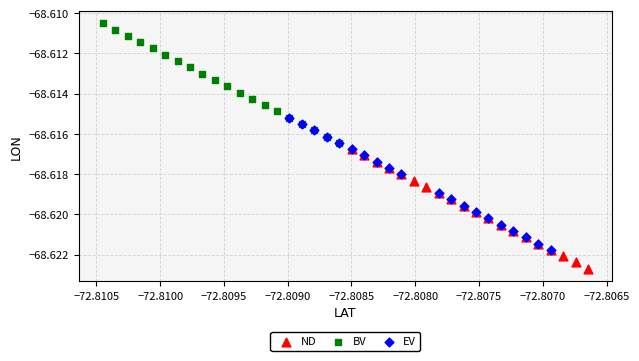

Which series contains the lowest Y value?

ND